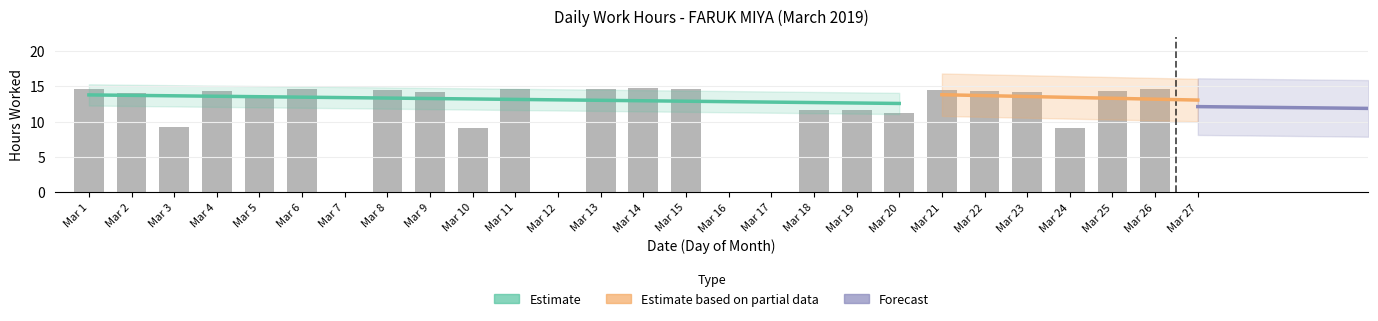

What is the sum of the values at Mar 10 and Mar 25?

23.4